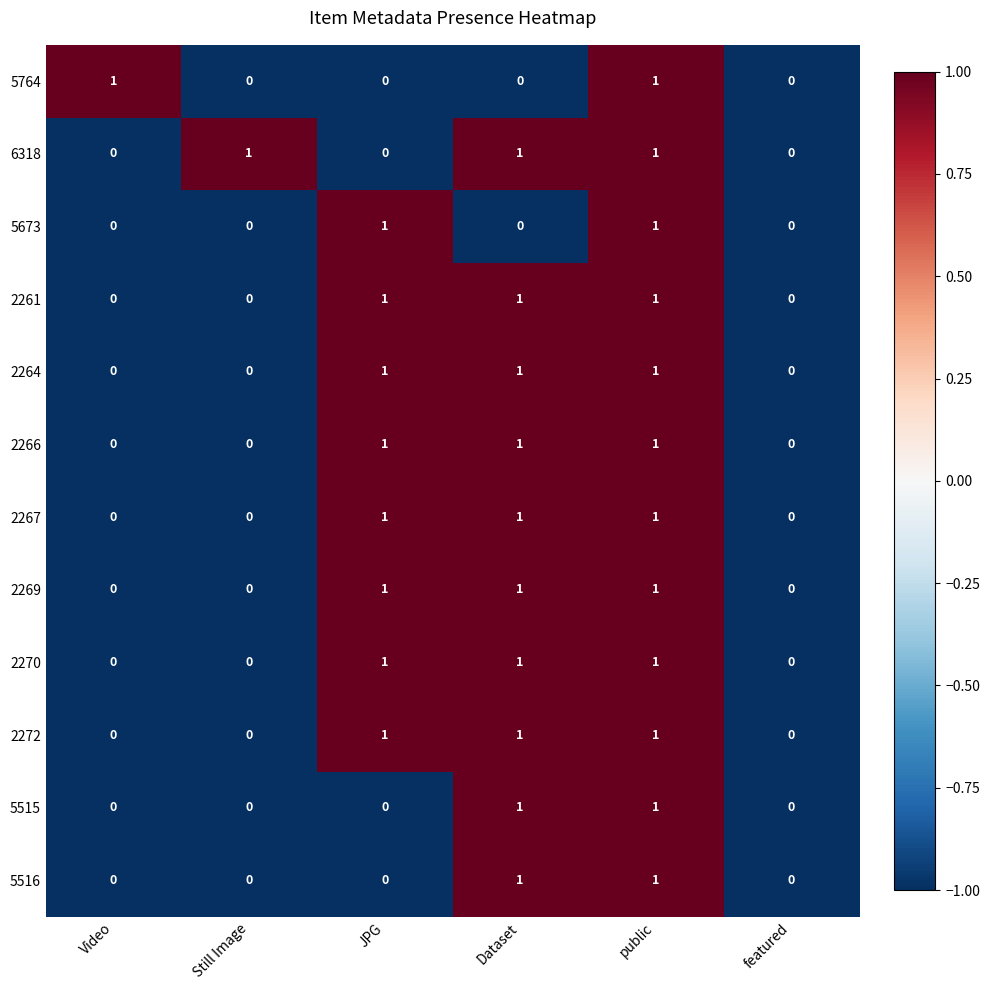

How many 2261 values are between 0 and 1?

6